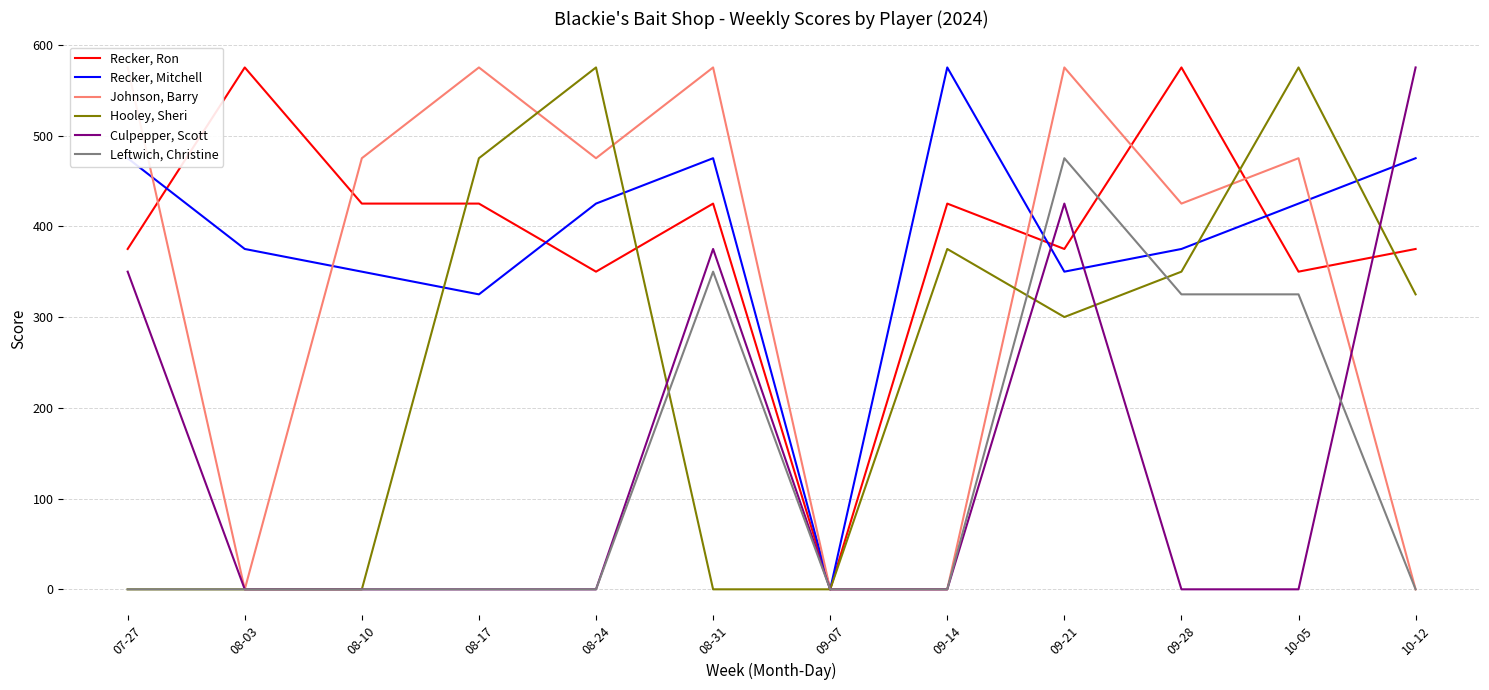

What is the maximum value for Leftwich, Christine?

475